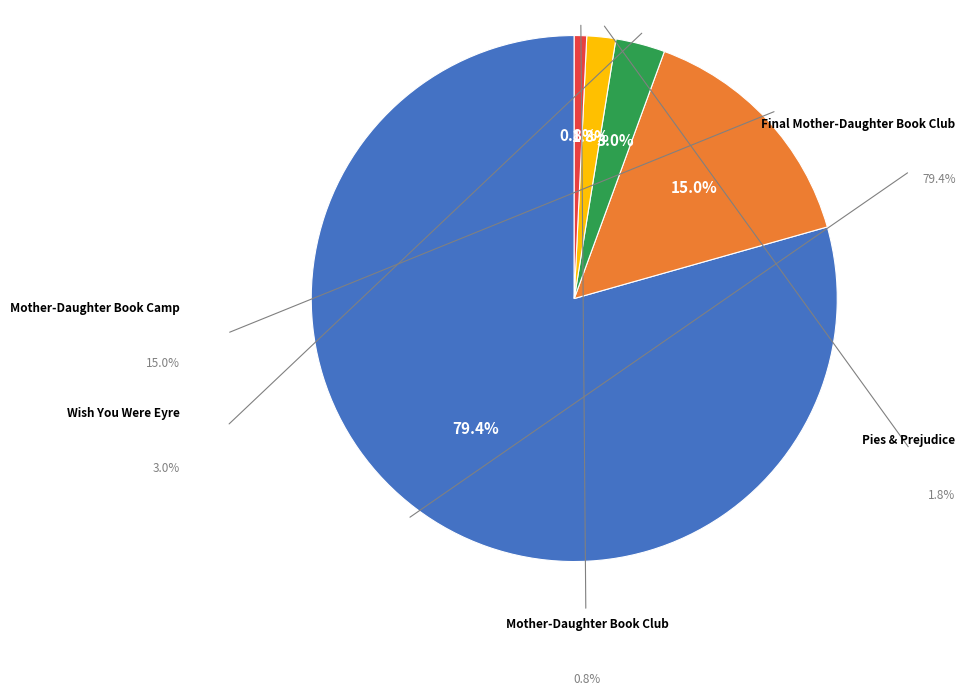

What is the total percentage of Wish You Were Eyre and Mother-Daughter Book Club?

3.8%